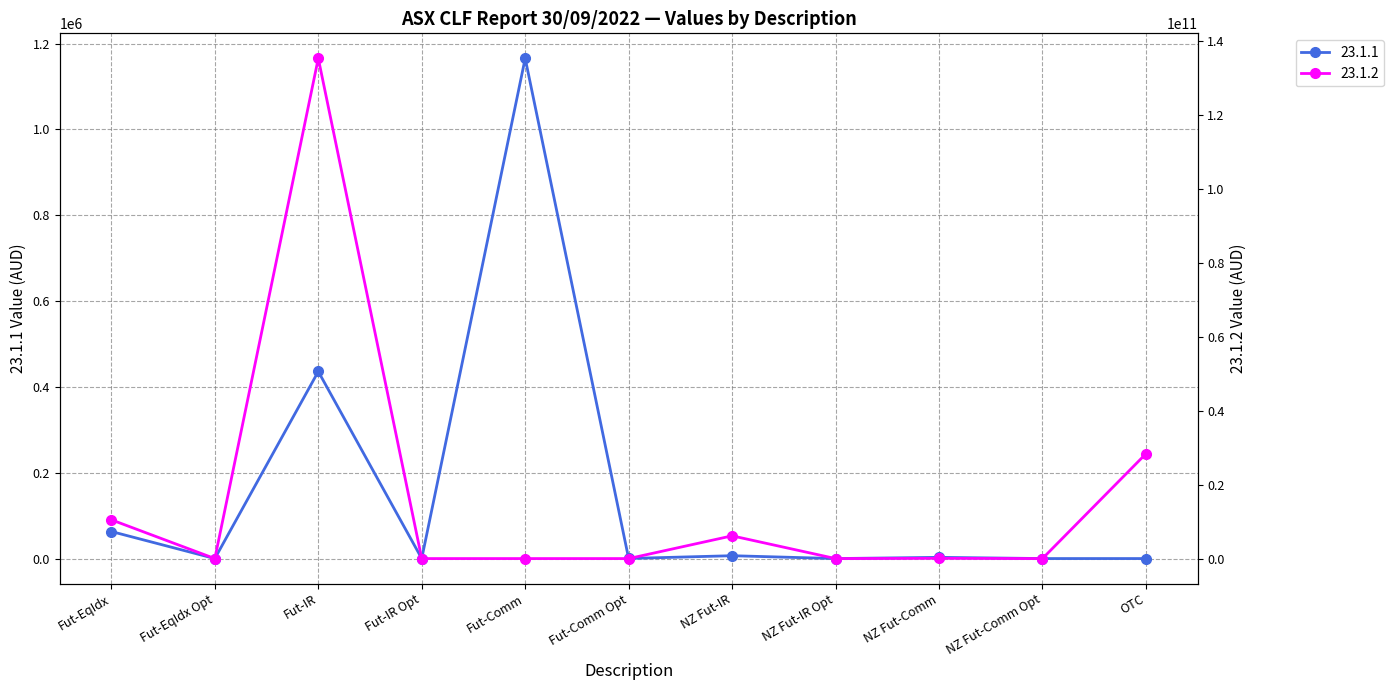

Which series has the widest spread of values?

23.1.2